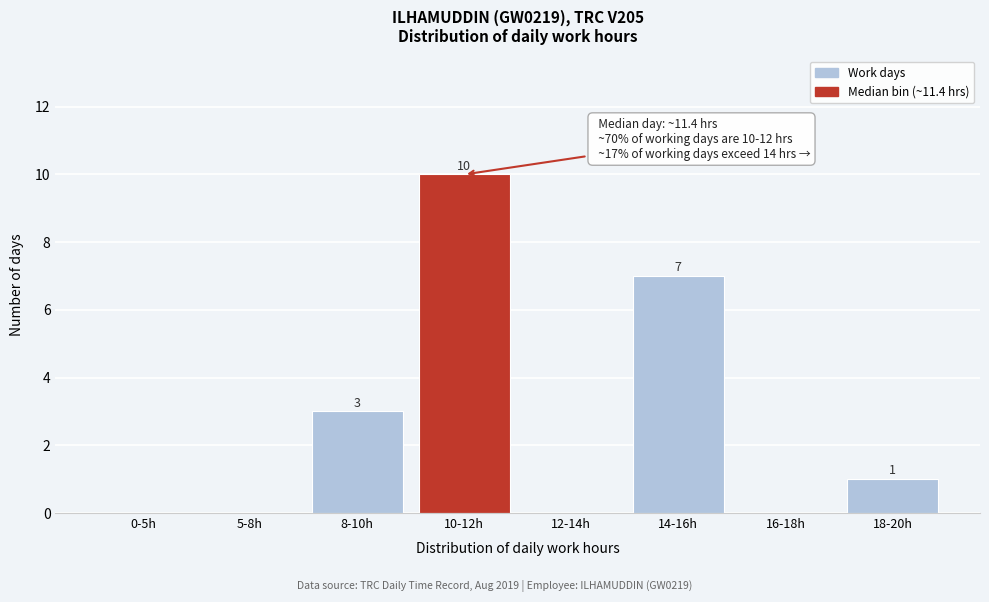

Reading left to right, list all the values displayed in this chart.

0-5h=0	5-8h=0	8-10h=3	10-12h=10	12-14h=0	14-16h=7	16-18h=0	18-20h=1